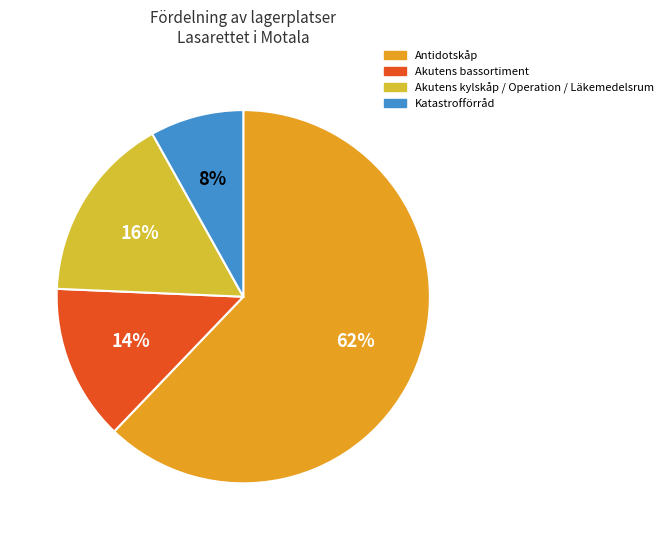

Does Akutens bassortiment account for over 50% of the chart?

No